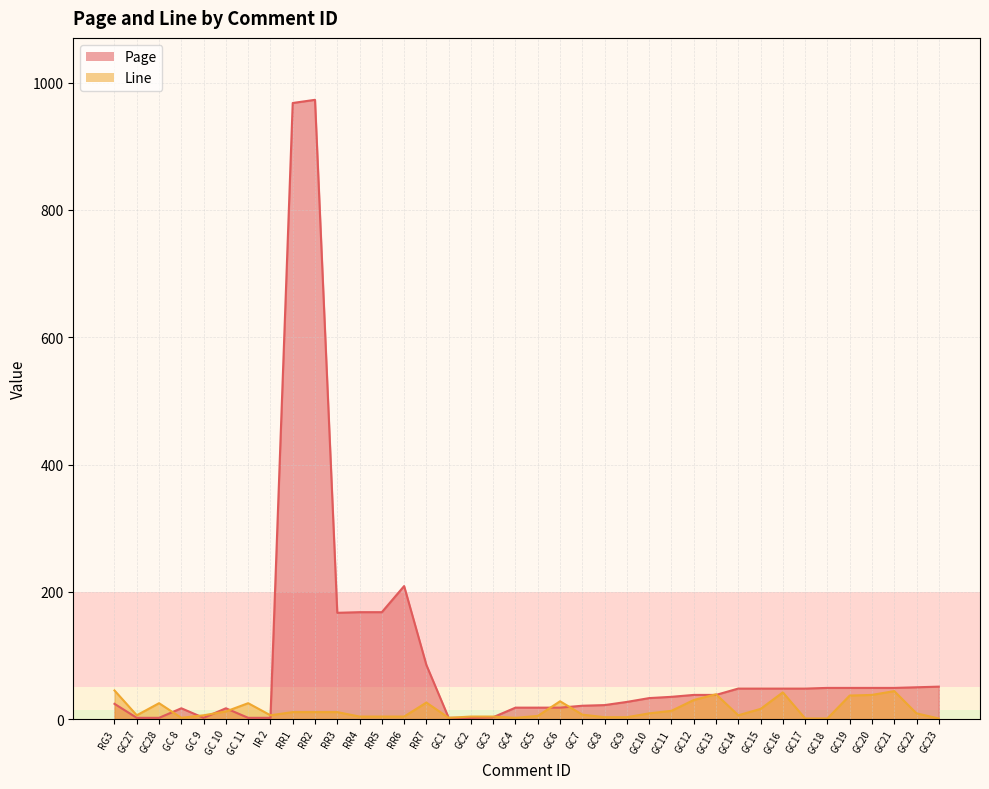

What is the label of the 31st point from the right?

IR 2